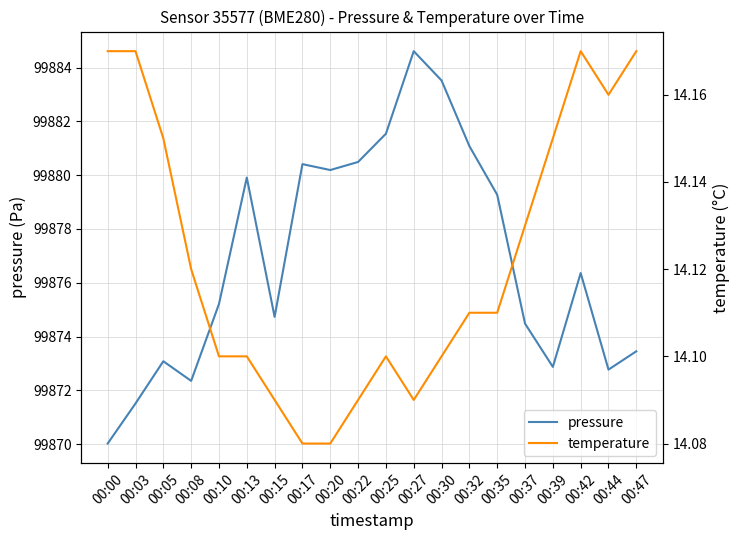

Reading left to right, what are all the values shown in this chart?

pressure: 00:00=99870.0	00:03=99871.5	00:05=99873.1	00:08=99872.4	00:10=99875.2	00:13=99879.9	00:15=99874.7	00:17=99880.4	00:20=99880.2	00:22=99880.5	00:25=99881.5	00:27=99884.6	00:30=99883.5	00:32=99881.1	00:35=99879.3	00:37=99874.5	00:39=99872.9	00:42=99876.4	00:44=99872.8	00:47=99873.4
temperature: 00:00=14.2	00:03=14.2	00:05=14.2	00:08=14.1	00:10=14.1	00:13=14.1	00:15=14.1	00:17=14.1	00:20=14.1	00:22=14.1	00:25=14.1	00:27=14.1	00:30=14.1	00:32=14.1	00:35=14.1	00:37=14.1	00:39=14.2	00:42=14.2	00:44=14.2	00:47=14.2